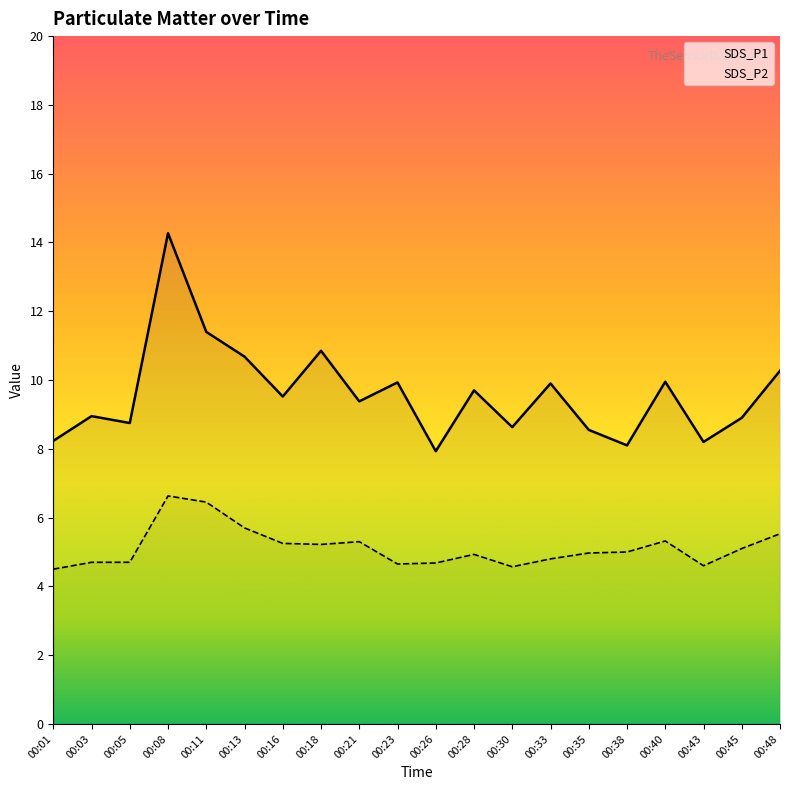

Where is the first local minimum for SDS_P2?

00:18